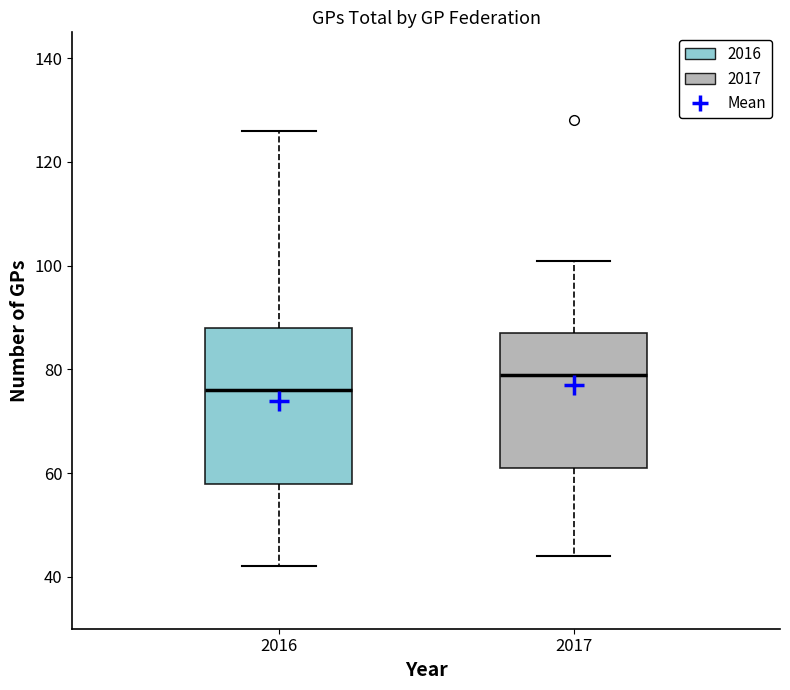

Reading left to right, transcribe this box plot: for each box, give where its median line is, the range the box spans, and where its two whiskers end, as read against the y-axis. The values are not printed on the chart, so give them approximately, as read against the axis.

2016: median 76, box 58 to 88, whiskers 42 to 126
2017: median 80, box 62 to 88, whiskers 44 to 102